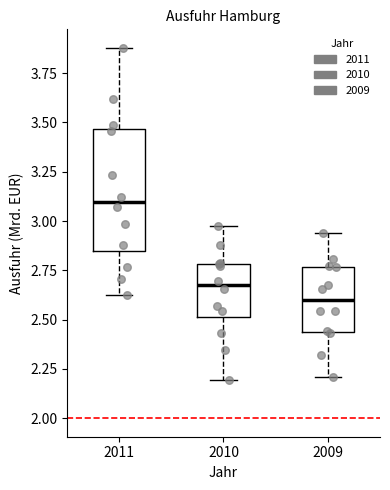

Comparing the boxes themselves (not the whiskers), which one is the tallest?

2011